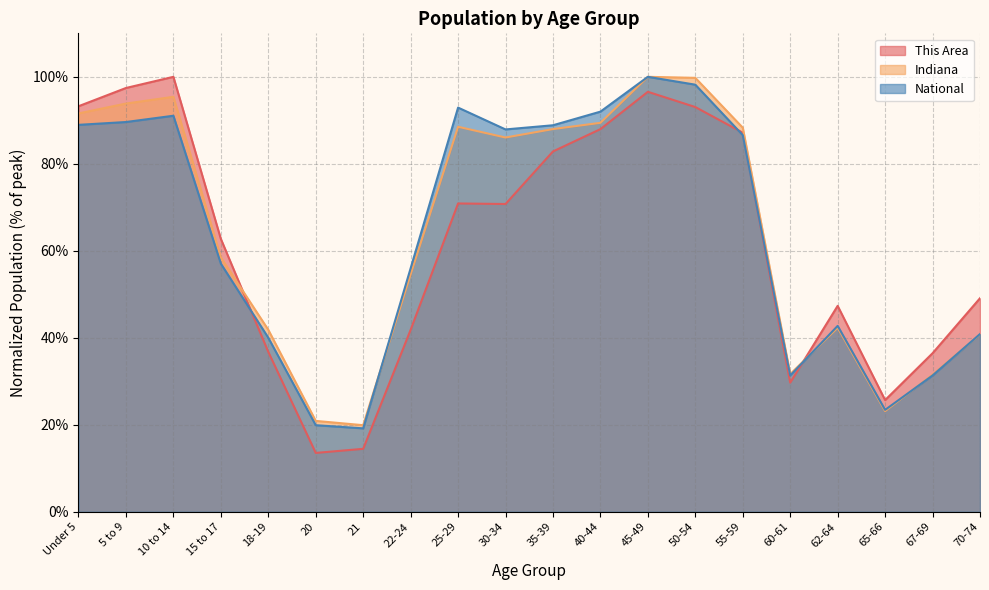

Which category has the highest value across all series?

10 to 14